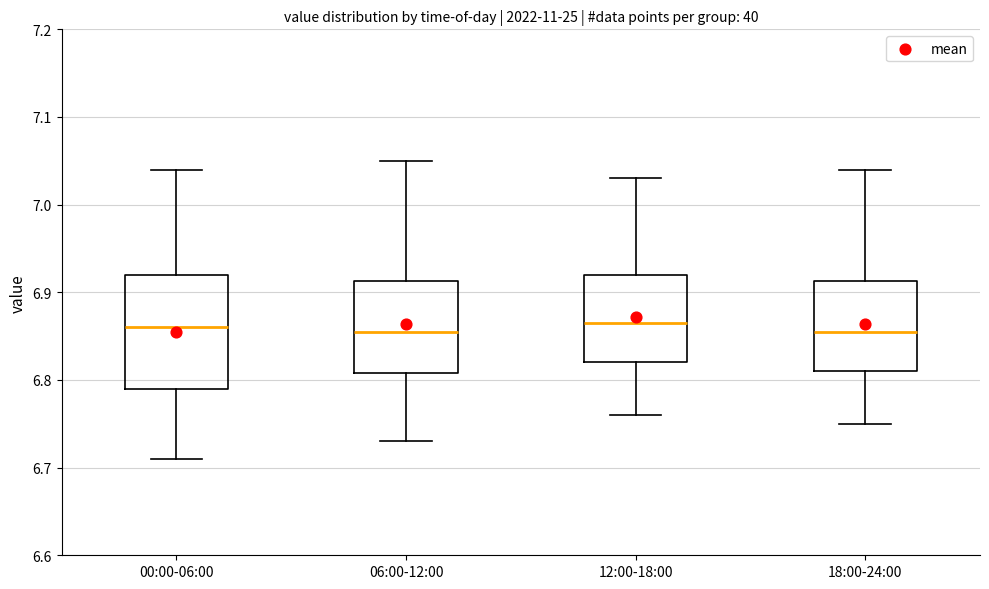

Which box is the tallest, from its lower edge to its upper edge?

00:00-06:00